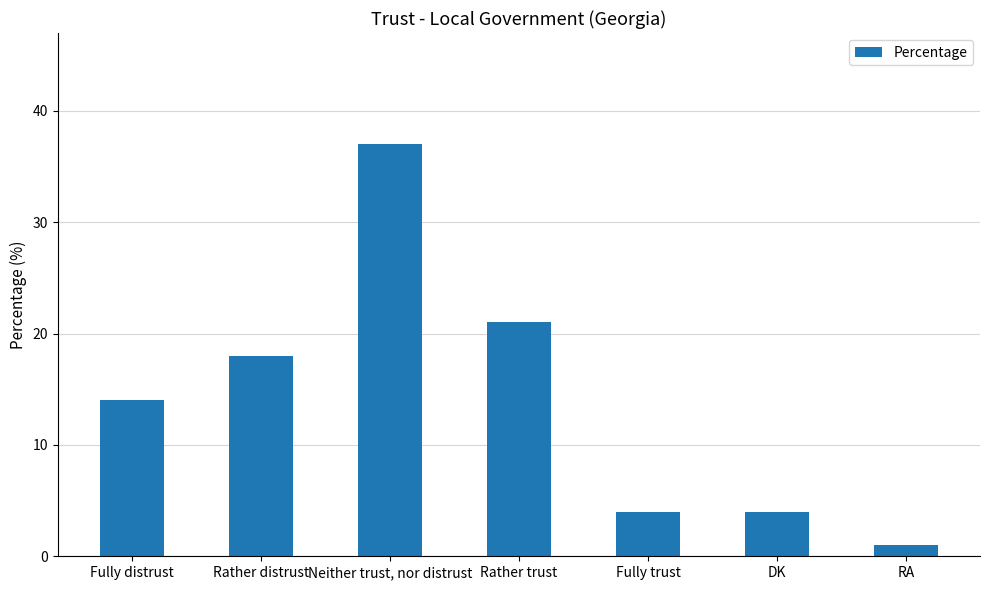

What is the change in value from Fully distrust to RA?

-13